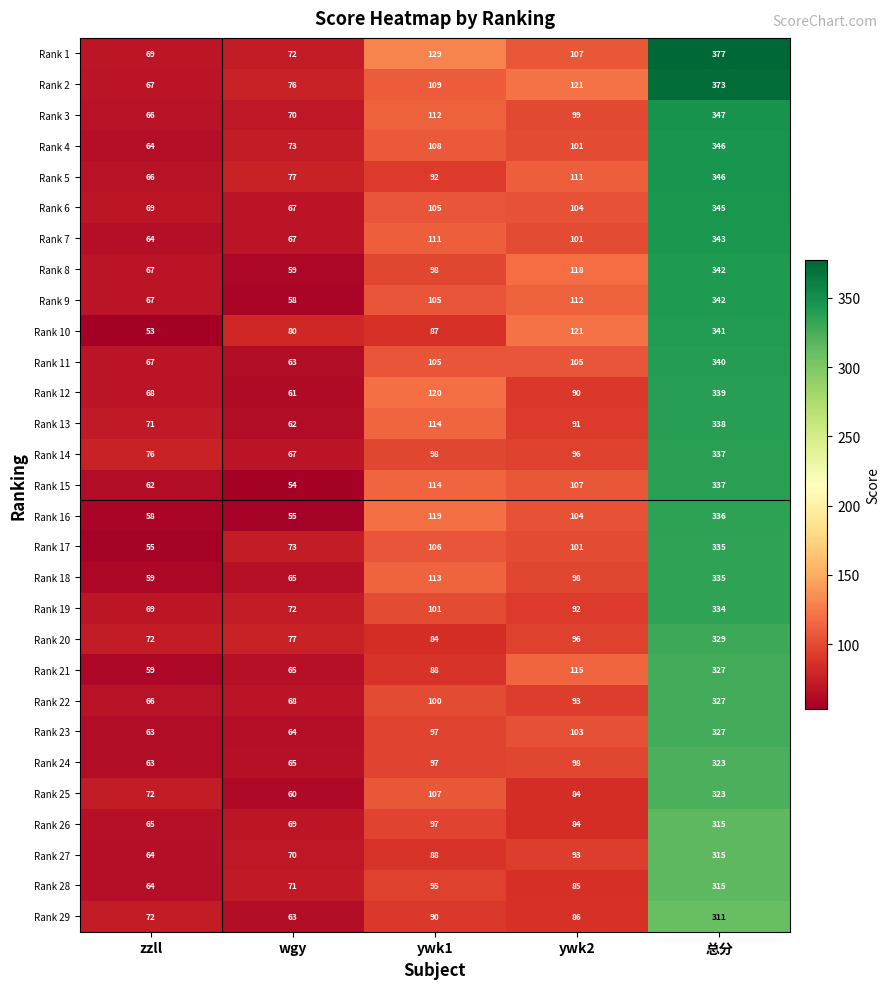

Between ywk1 and ywk2, which series saw the biggest shift?

Rank 10